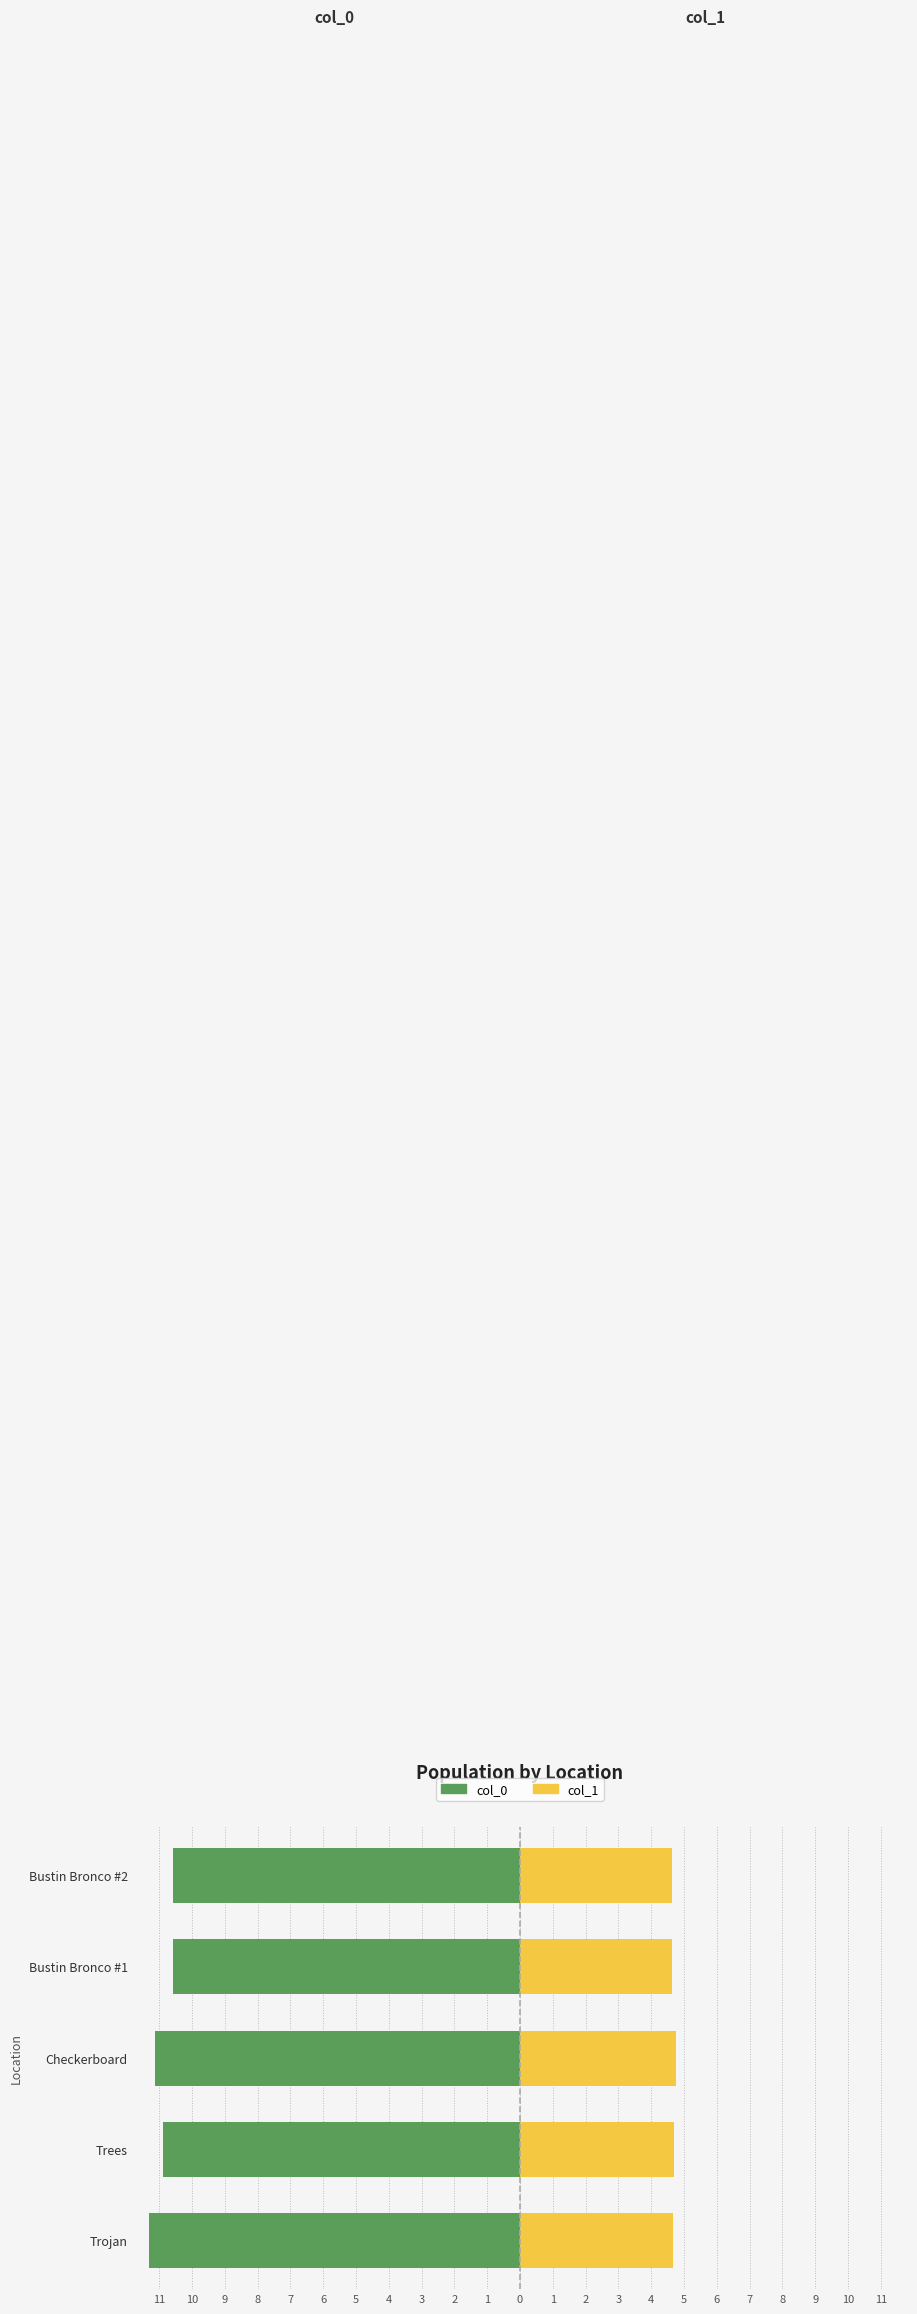

What is the difference between the second highest and minimum values in the col_1 series?

0.1